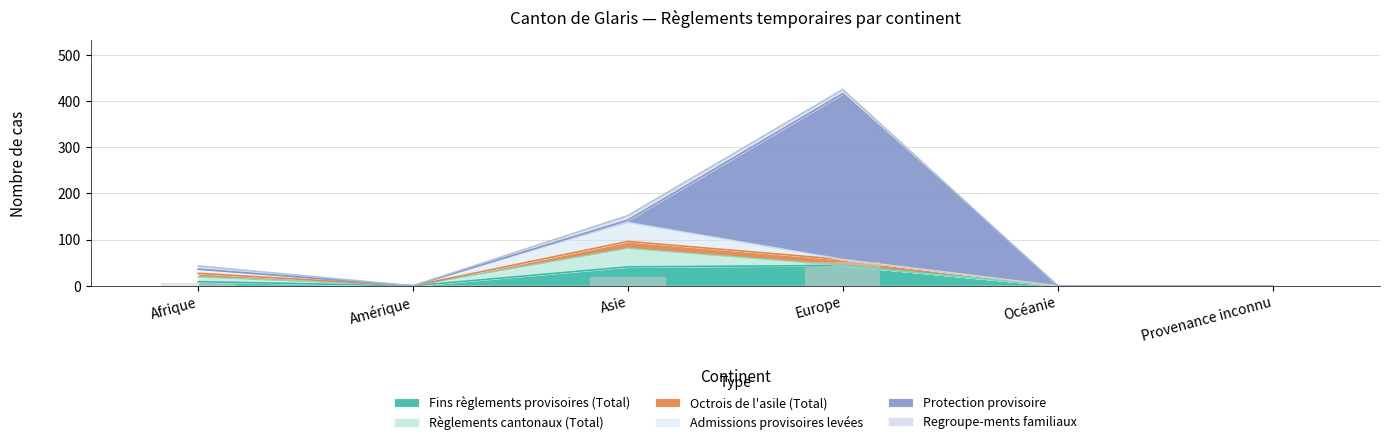

What is the sum of the Admissions provisoires levées values at Asie and Amérique?

41